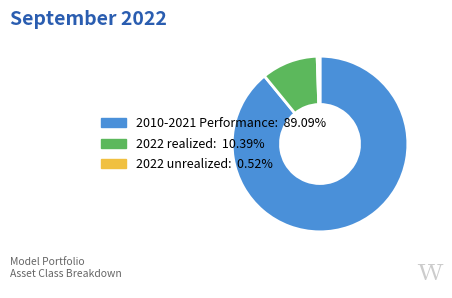

True or false: 2022 realized accounts for 25% of the total.

False